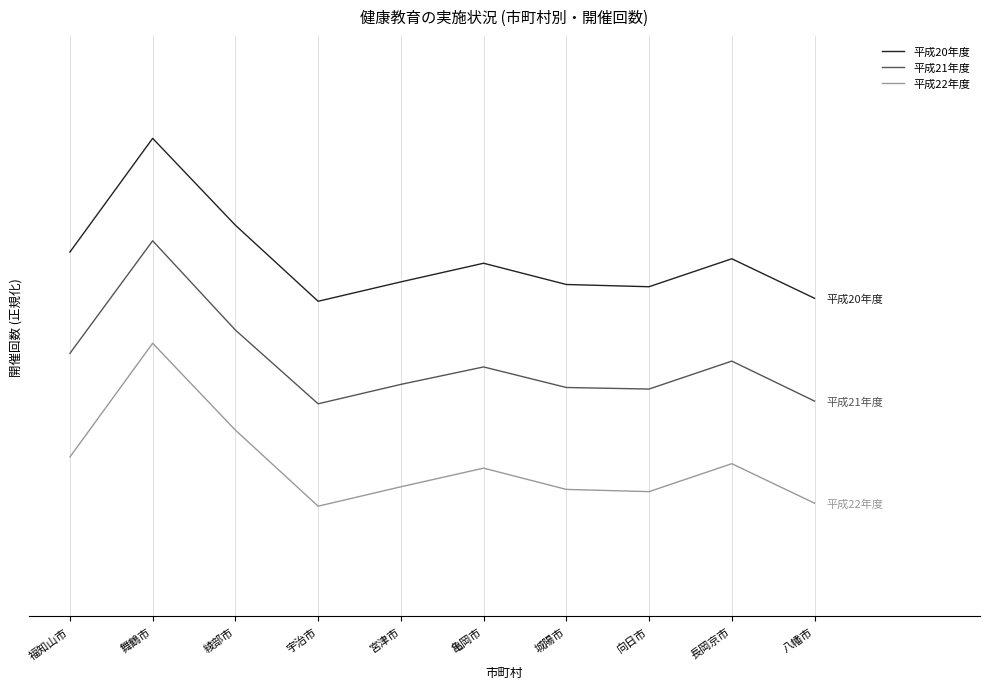

True or false: 平成22年度 and 平成20年度 intersect in this chart.

False